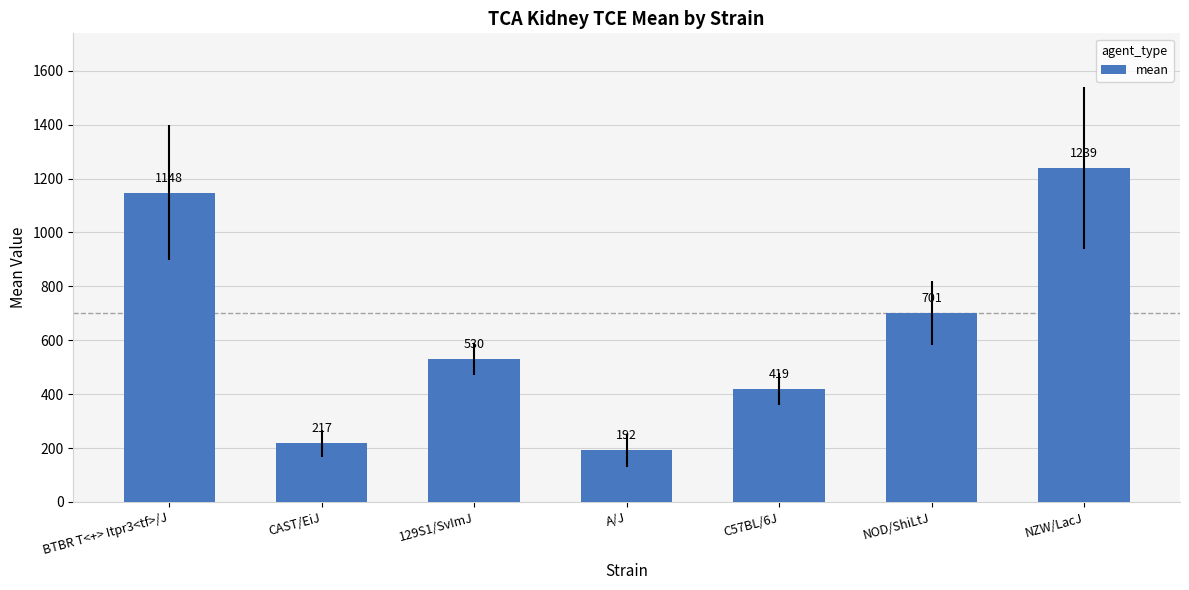

The chart shows a value of 702 at 129S1/SvImJ. True or false?

False